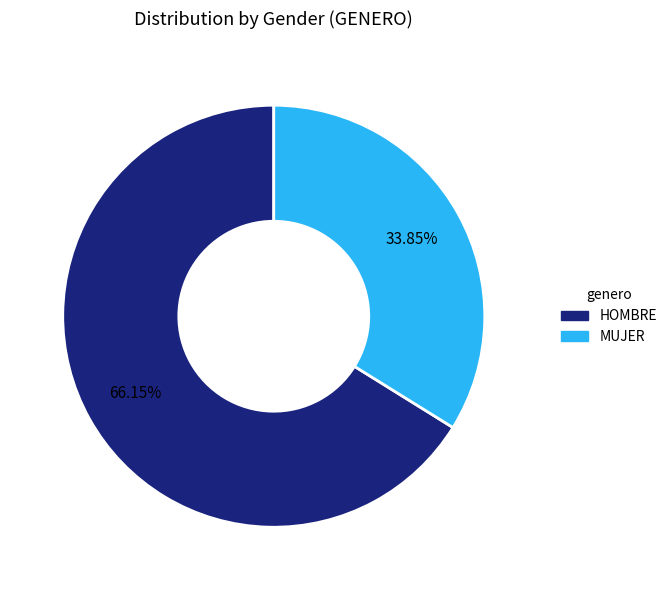

Is there a majority slice in this chart?

Yes